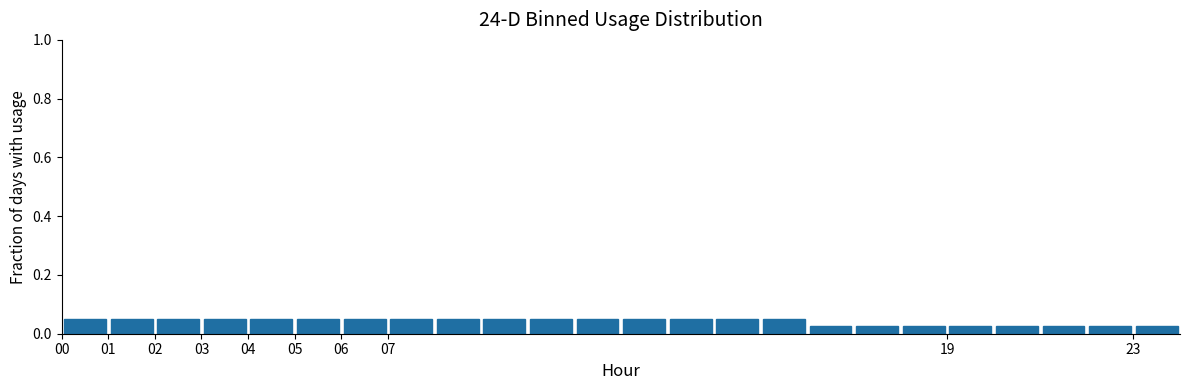

Reading left to right, transcribe this chart: for each bar, give the range it covers on the x-axis and its height. The values are not printed on the chart, so give them approximately, as read against the axis.

0 to 1: 0.06
1 to 2: 0.06
2 to 3: 0.06
3 to 4: 0.06
4 to 5: 0.06
5 to 6: 0.06
6 to 7: 0.06
7 to 8: 0.06
8 to 9: 0.06
9 to 10: 0.06
10 to 11: 0.06
11 to 12: 0.06
12 to 13: 0.06
13 to 14: 0.06
14 to 15: 0.06
15 to 16: 0.06
16 to 17: 0.02
17 to 18: 0.02
18 to 19: 0.02
19 to 20: 0.02
20 to 21: 0.02
21 to 22: 0.02
22 to 23: 0.02
23 to 24: 0.02